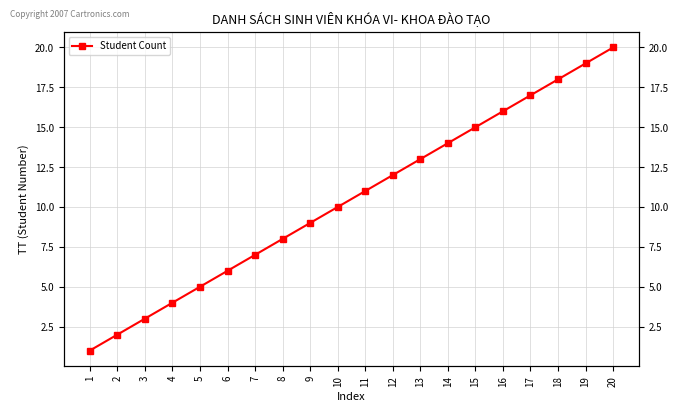

Does the chart have visible grid lines?

Yes